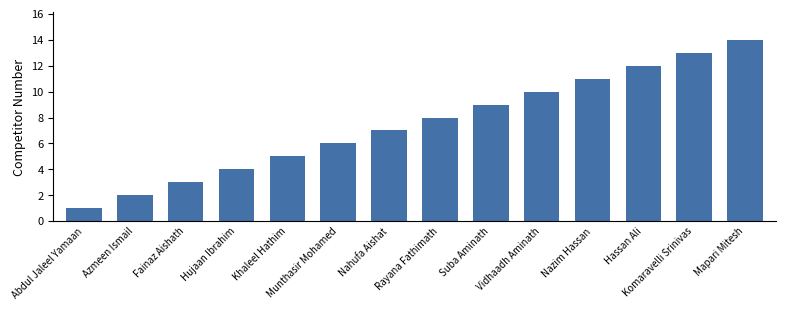

What is the difference between the second highest and minimum values?

12